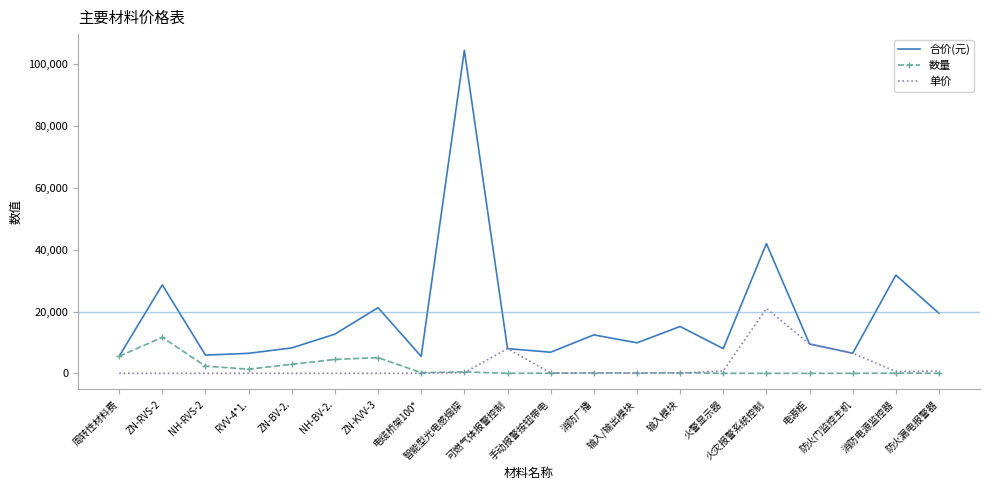

At how many categories does at least one series exceed 76709?

1